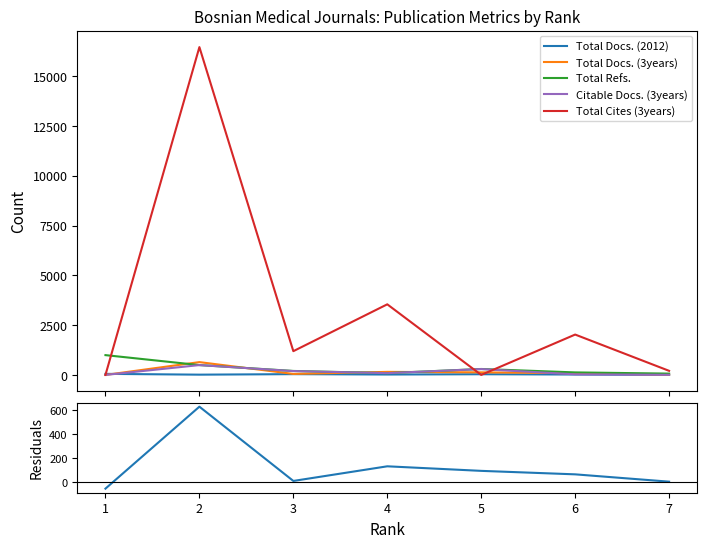

Is this an area chart (filled region under the line)?

No